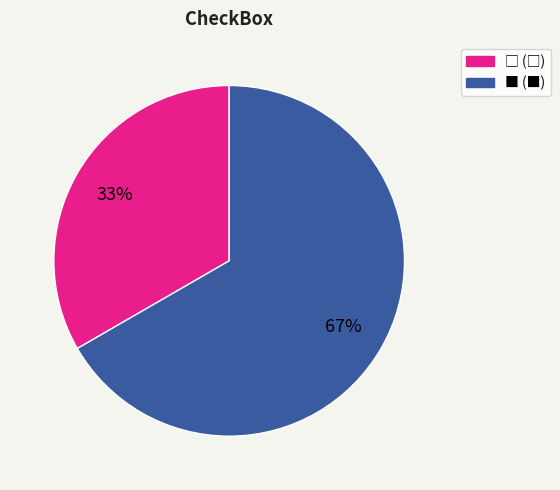

To the nearest percent, what is the average slice percentage?

50%